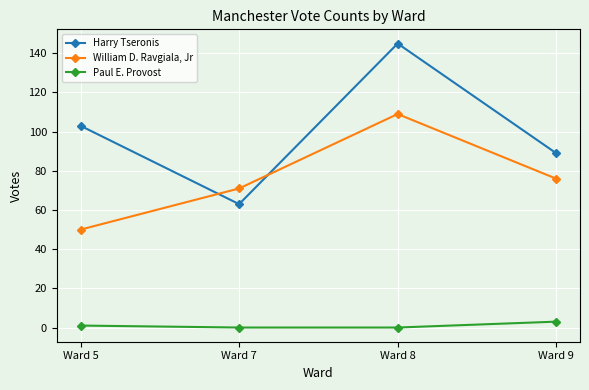

The value of William D. Ravgiala, Jr at Ward 5 is 50. True or false?

True